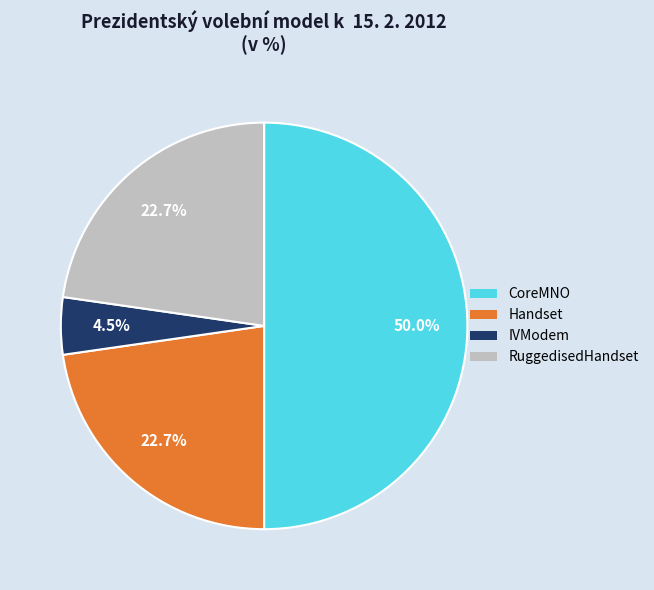

Approximately how many times larger is the value at RuggedisedHandset compared to CoreMNO?

0.5